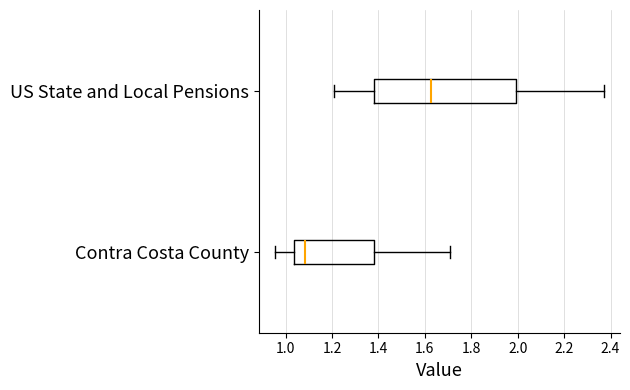

Which box is the widest, from its left edge to its right edge?

US State and Local Pensions